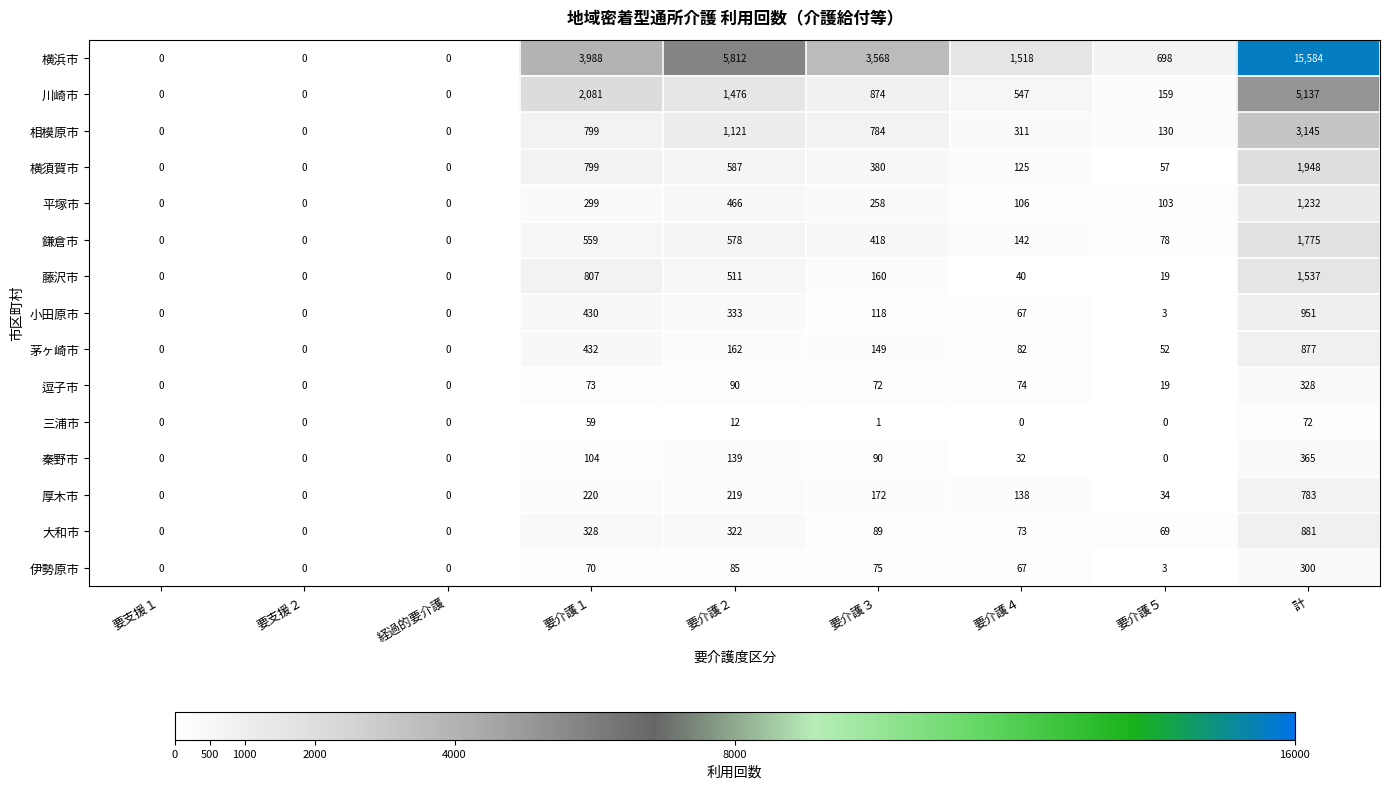

Which category has the highest value across all series?

計